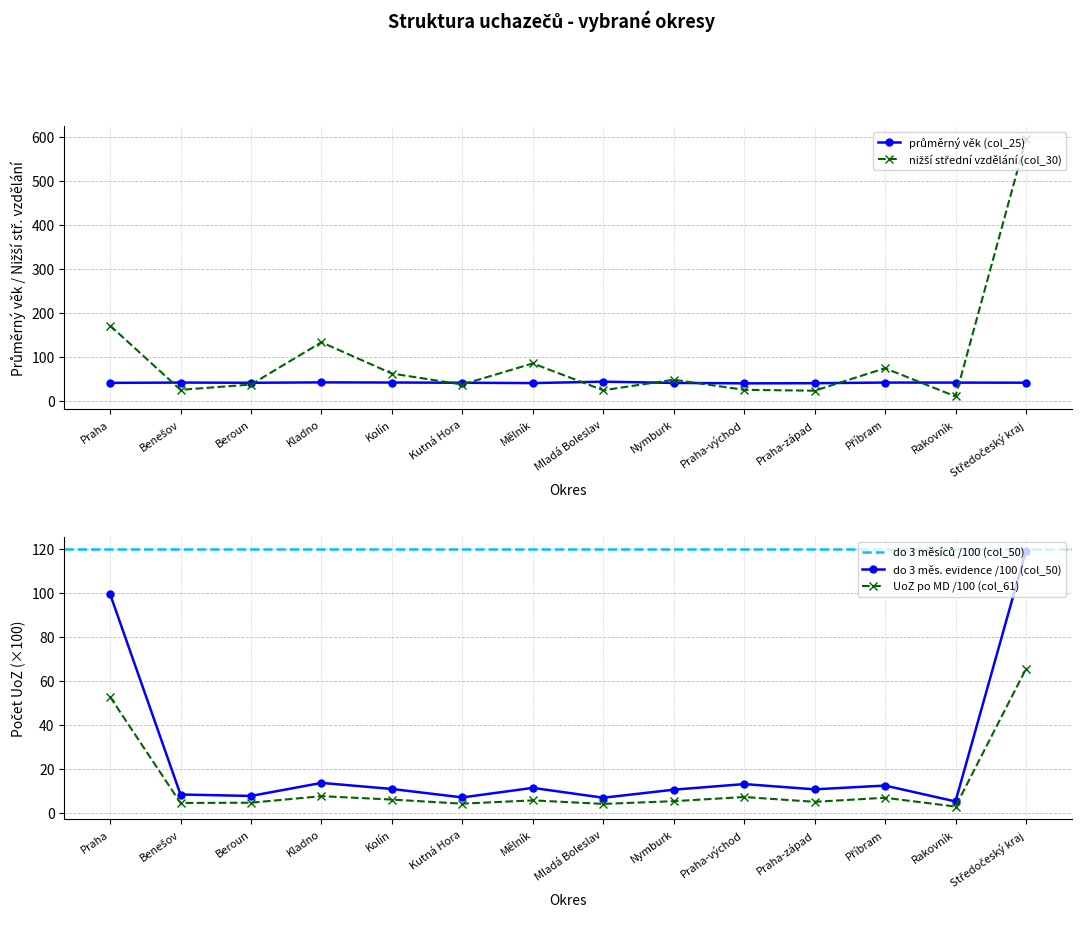

At which label does UoZ po MD celkem (col_61) reach its peak?

Středočeský kraj